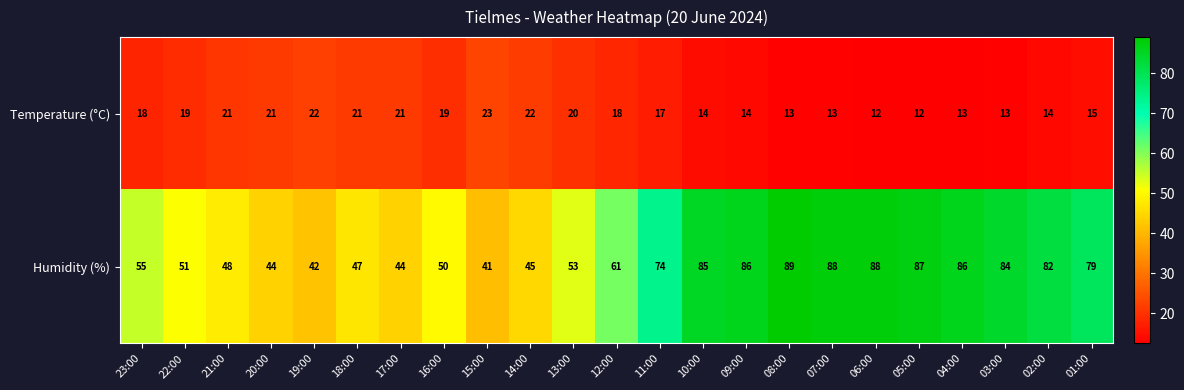

What is the sum of all Humidity (%) values?

1509